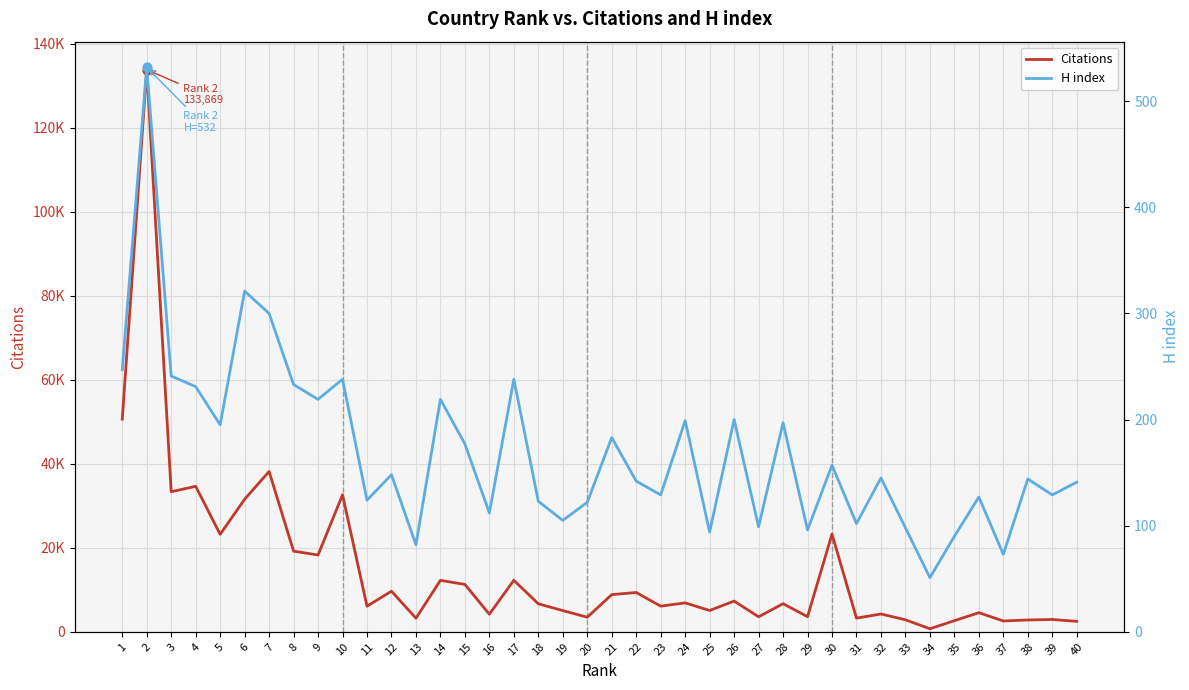

What are all the series names shown in the legend?

Citations, H index